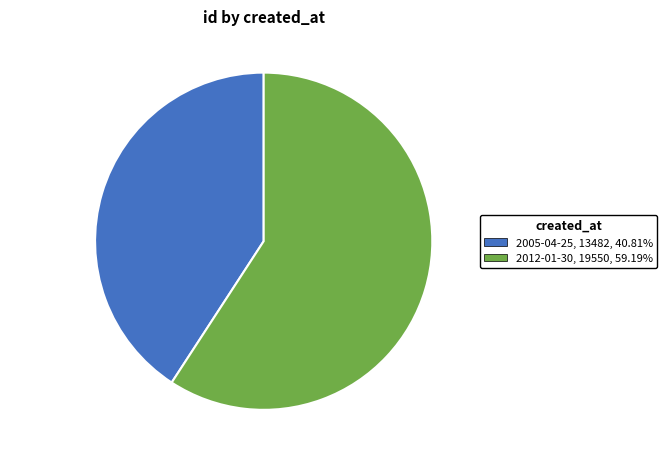

Rank the categories by value from highest to lowest.

2012-01-30, 2005-04-25